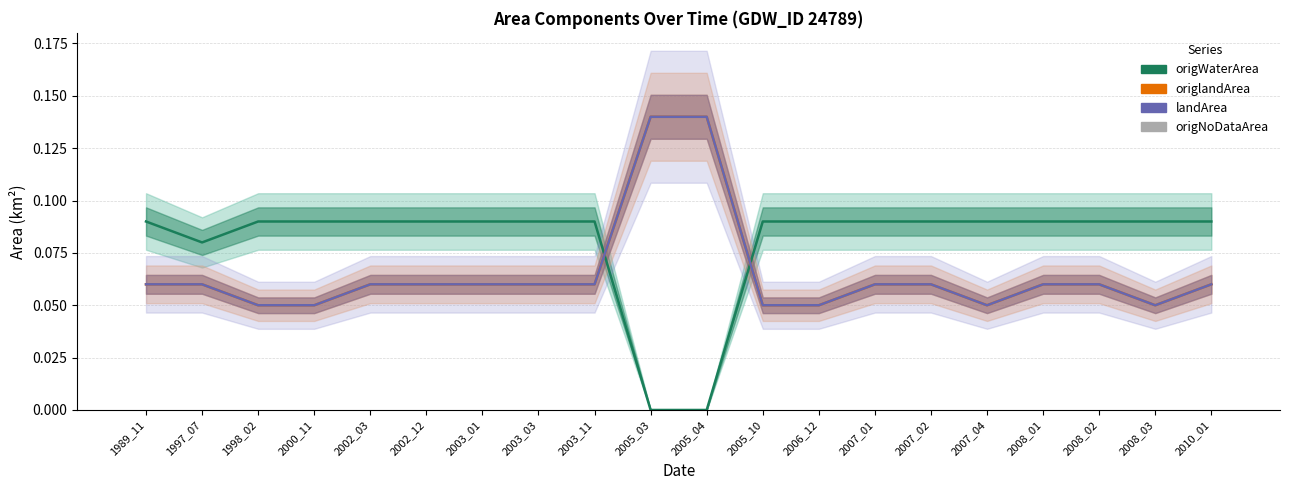

Which has a higher value, 2000_11 or 1998_02?

2000_11